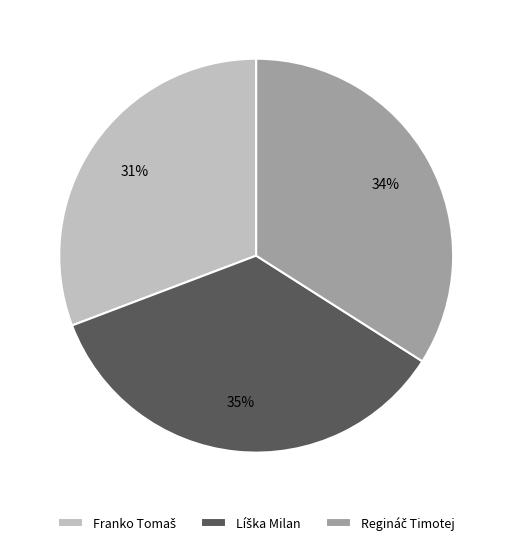

To the nearest percent, what is the difference between the largest and smallest slice percentages?

4%